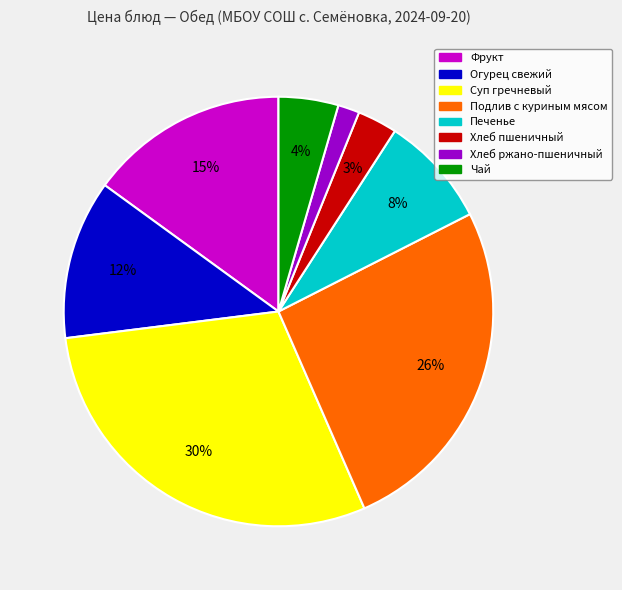

Between Подлив с куриным мясом and Хлеб ржано-пшеничный, which is larger?

Подлив с куриным мясом